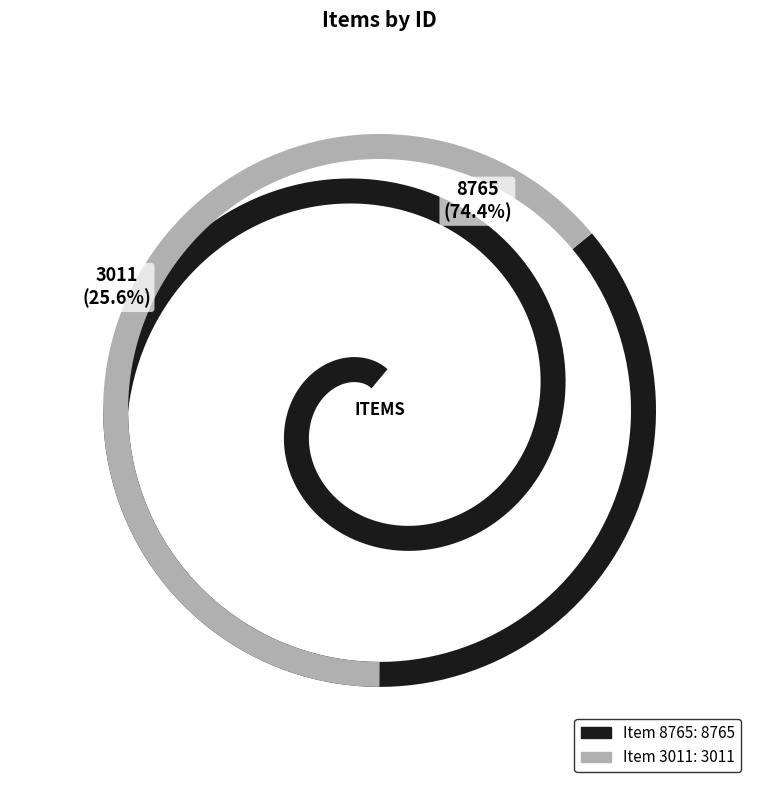

What is the change in value from Item 8765 to Item 3011?

-5754